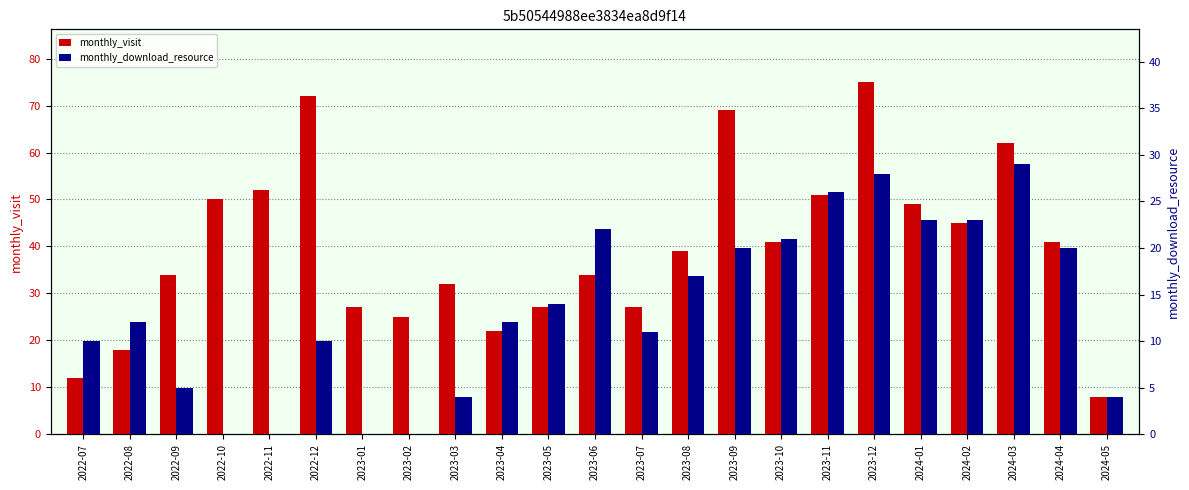

What is the maximum value for monthly_download_resource?

29